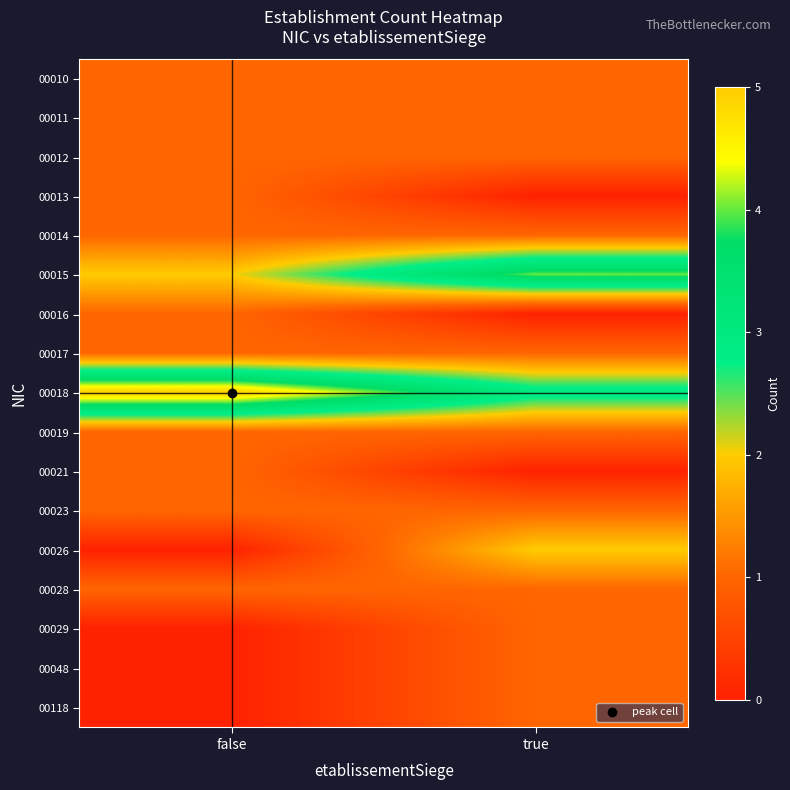

How many distinct data groups are displayed?

17